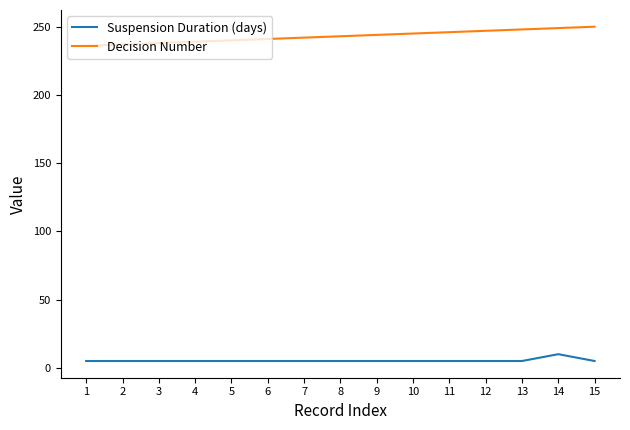

What is the maximum value shown in the chart?

250